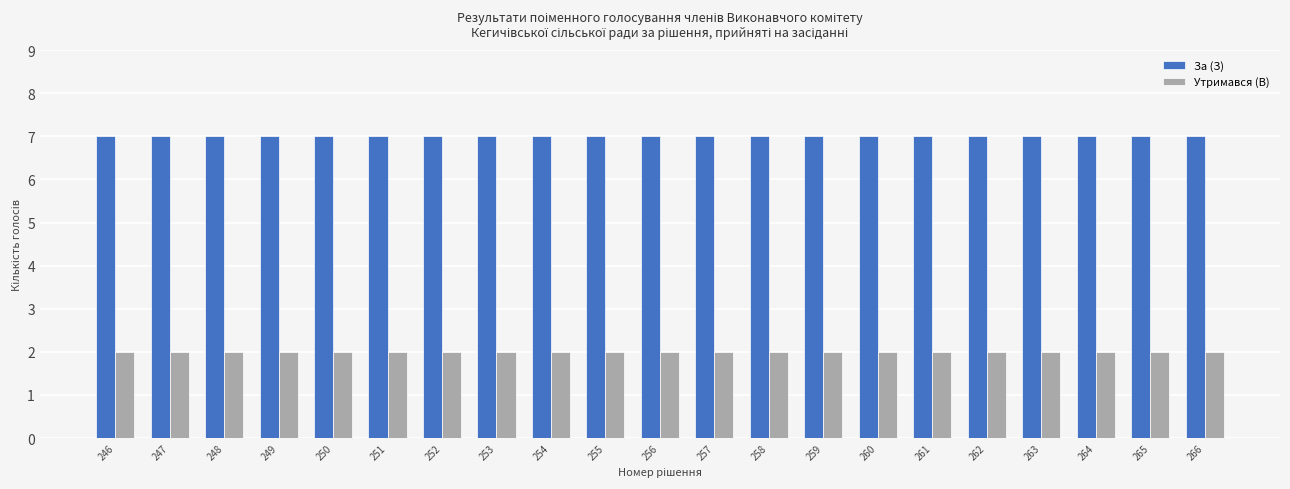

Reading left to right, extract all data points from this chart.

За (З): 7	7	7	7	7	7	7	7	7	7	7	7	7	7	7	7	7	7	7	7	7
Утримався (В): 2	2	2	2	2	2	2	2	2	2	2	2	2	2	2	2	2	2	2	2	2